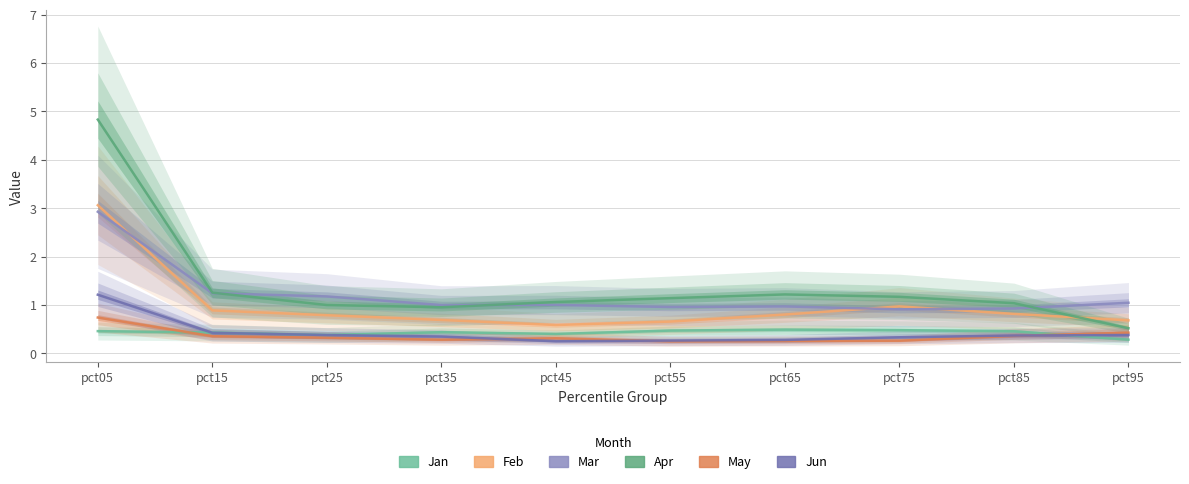

Where is May nearest to the value 0?

pct55